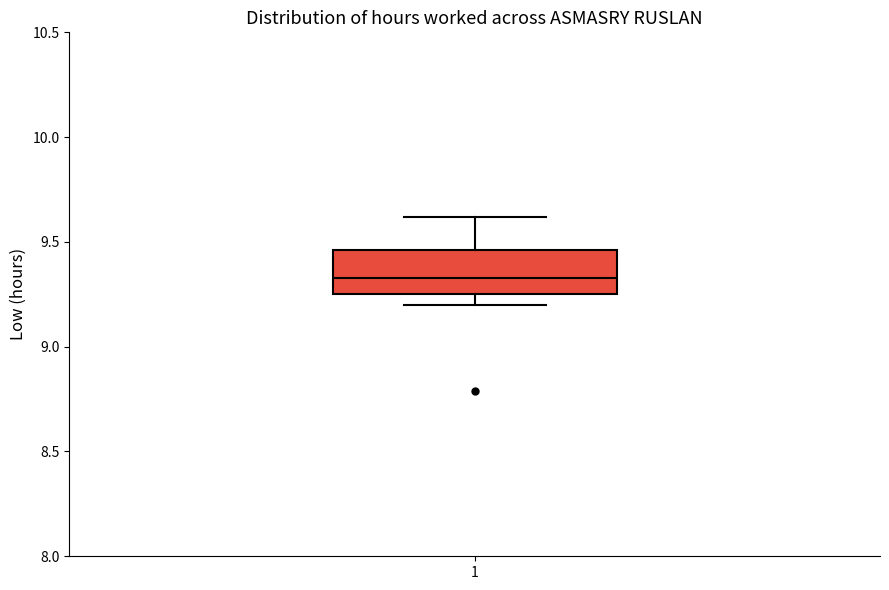

Read this box plot against the y-axis: the position of the median line, the range covered by the box, and the ends of both whiskers. The values are not printed on the chart, so give them approximately, as read against the axis.

median 9.35, box 9.25 to 9.45, whiskers 9.20 to 9.60